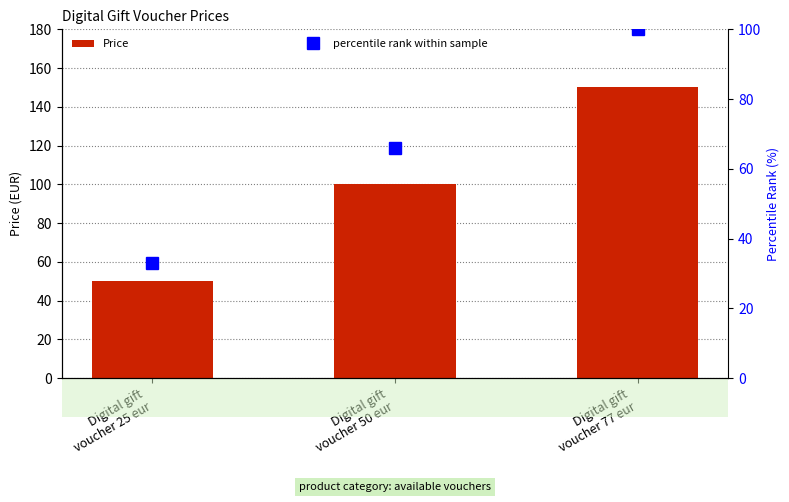

How many values in the Price series are below 99?

1